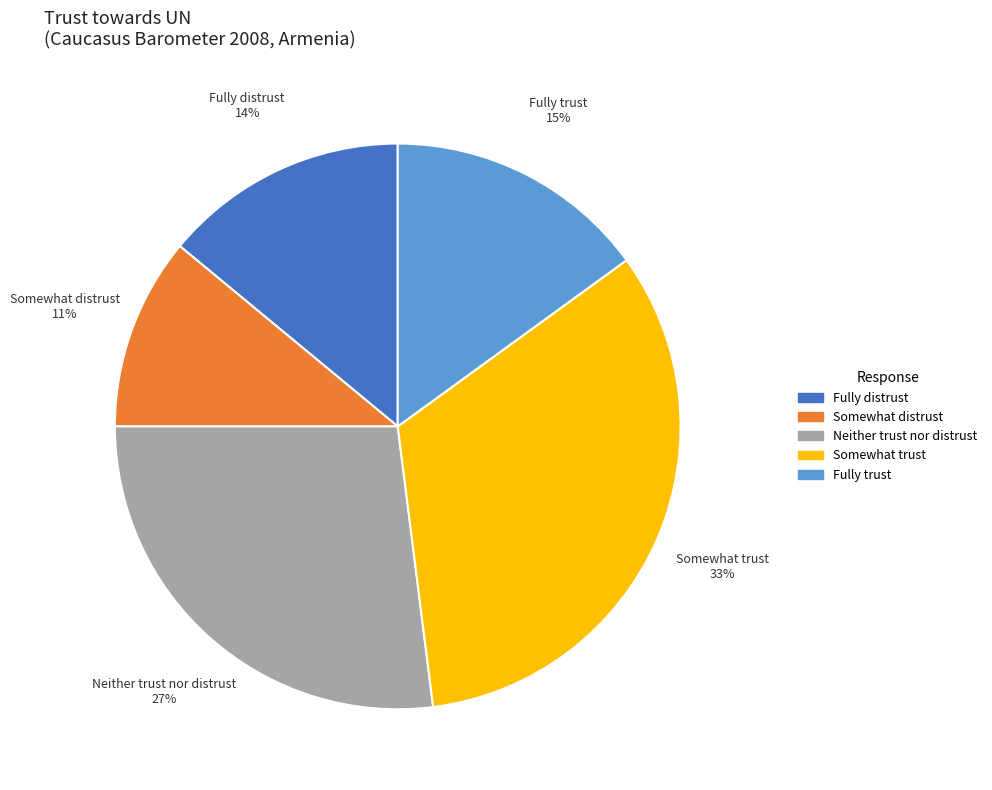

Combined, do Neither trust nor distrust and Somewhat distrust account for over 50%?

No